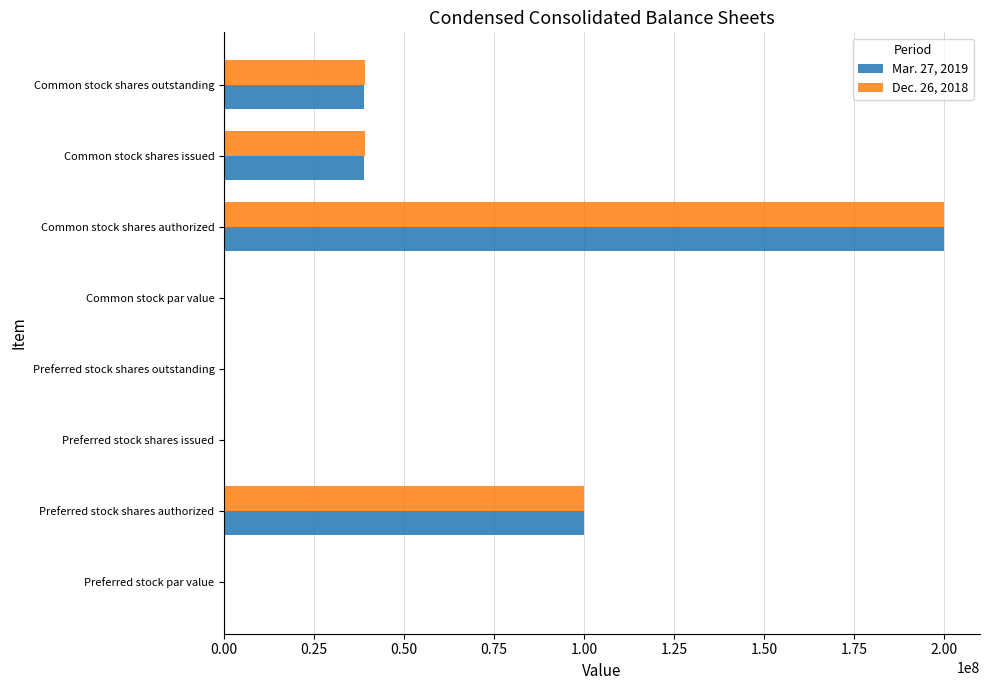

What is the total value across all series at Common stock shares authorized?

400000000.0